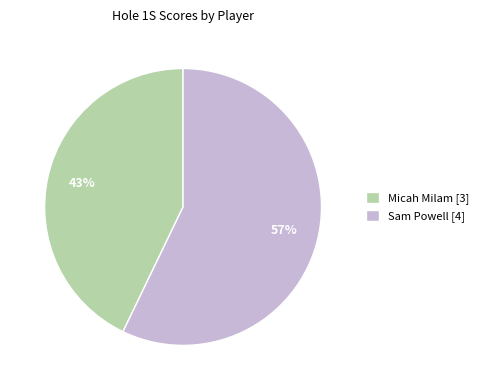

Which category has the smallest portion of the pie?

Micah Milam